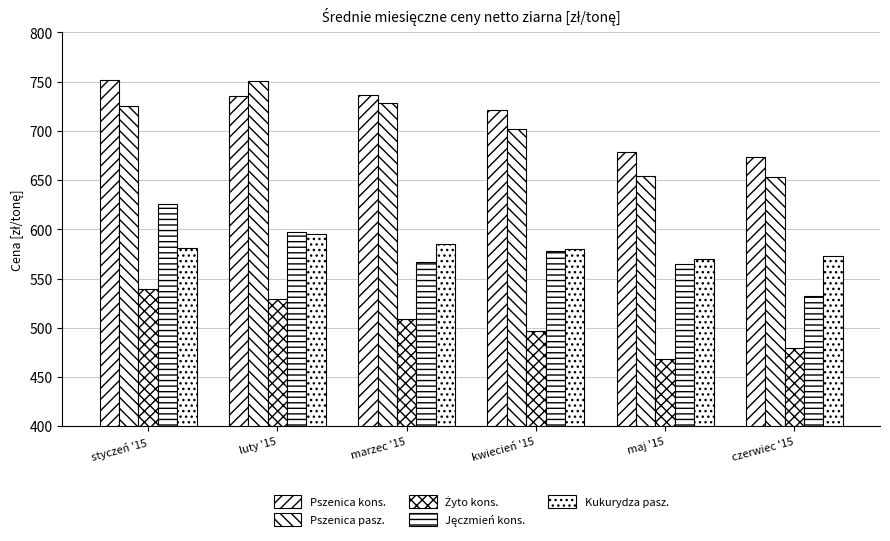

Count the number of data series in this chart.

5